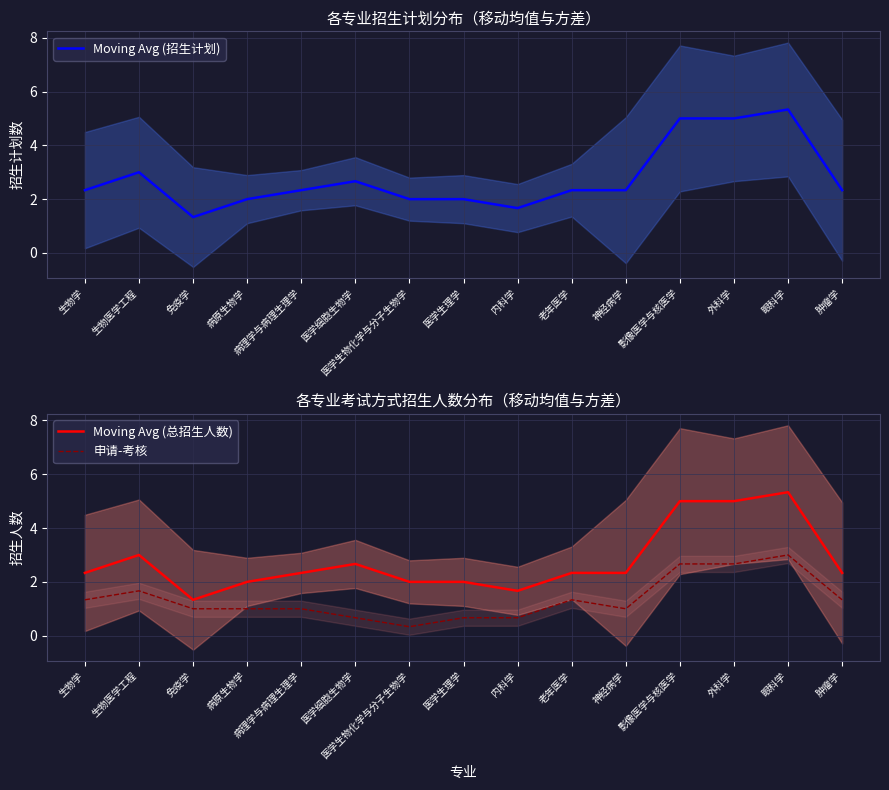

Which series changed the most between 老年医学 and 外科学?

Moving Avg (招生计划)